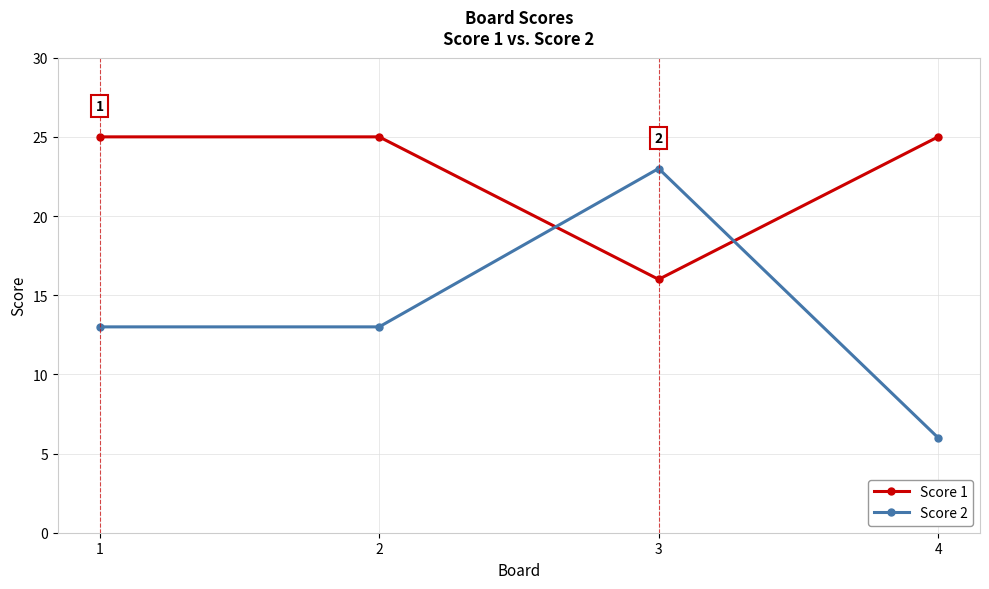

Reading right to left, extract all data points from this chart.

Score 1: 4=25	3=16	2=25	1=25
Score 2: 4=6	3=23	2=13	1=13